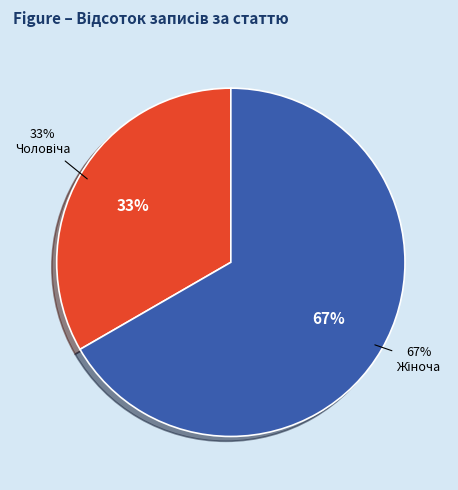

How many segments does this pie chart have?

2